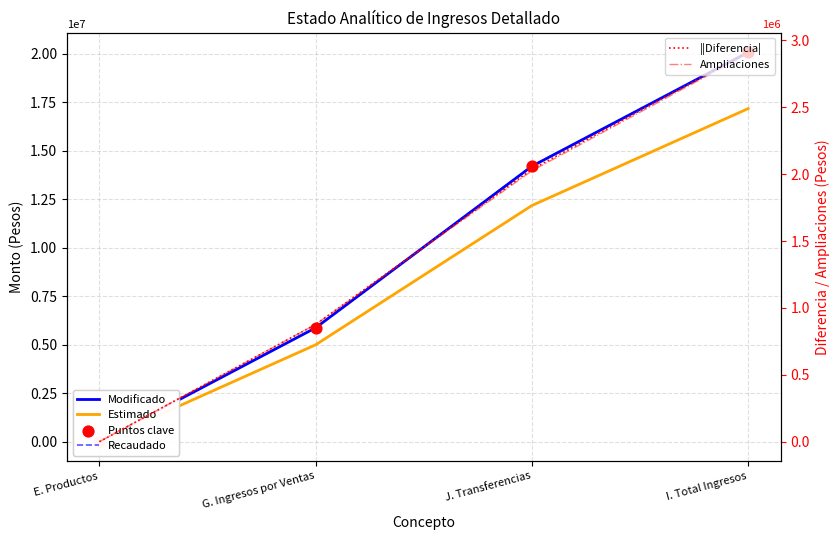

Which series has the largest total across all categories?

Recaudado